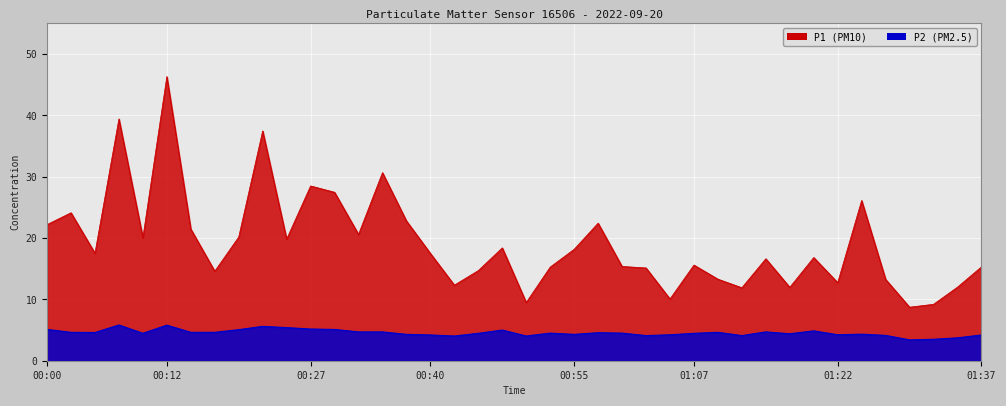

Count the number of data series in this chart.

2